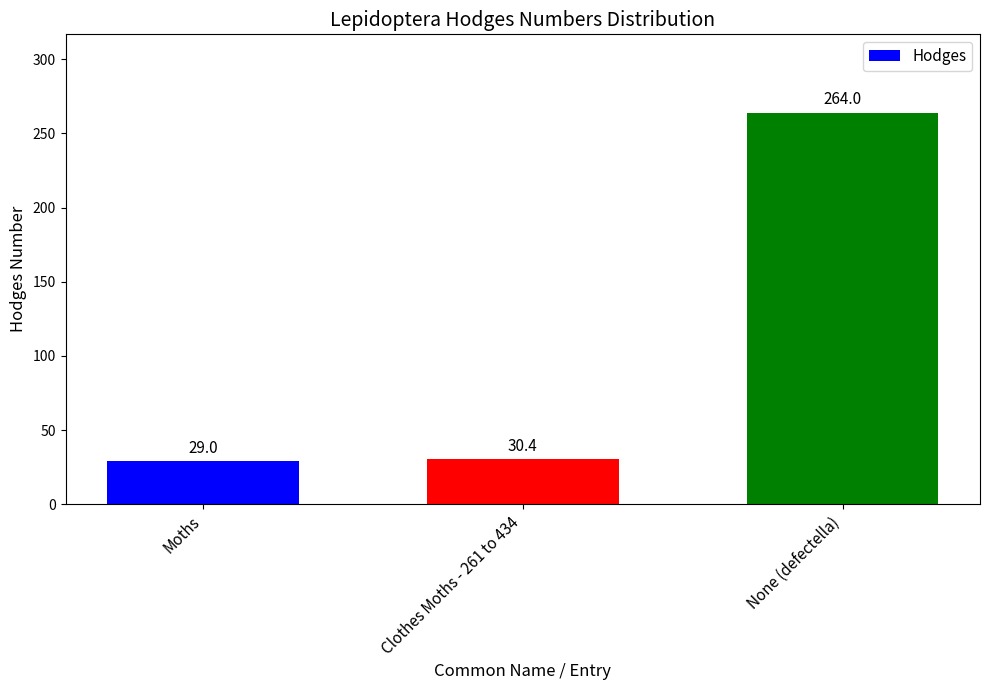

What is the ratio of the value at None (defectella) to the value at Clothes Moths - 261 to 434?

8.7